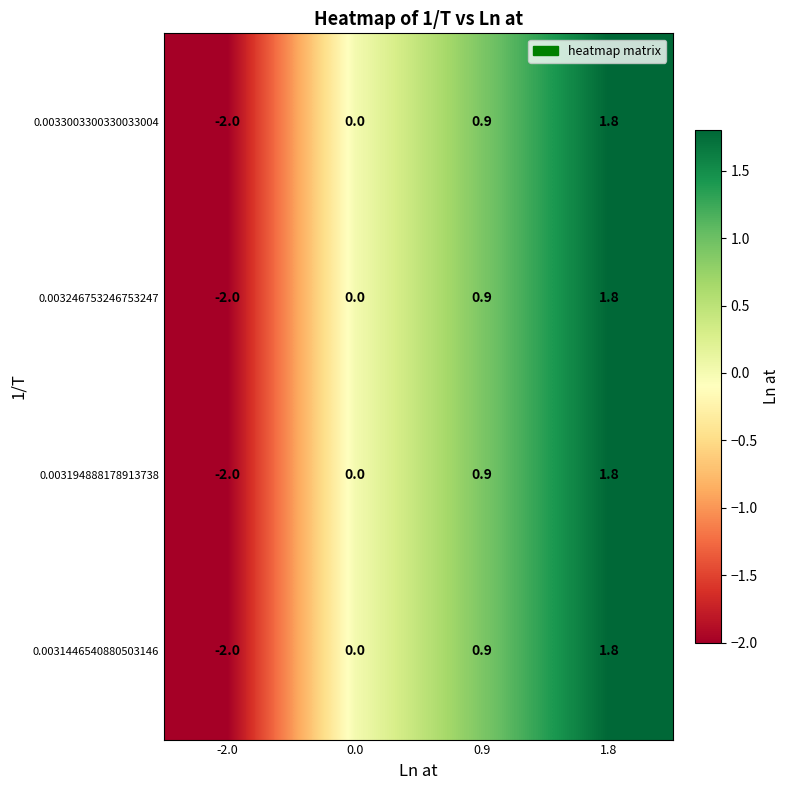

List the labels in order of 0.0031446540880503146 value, smallest first.

-2.0, 0.0, 0.9, 1.8